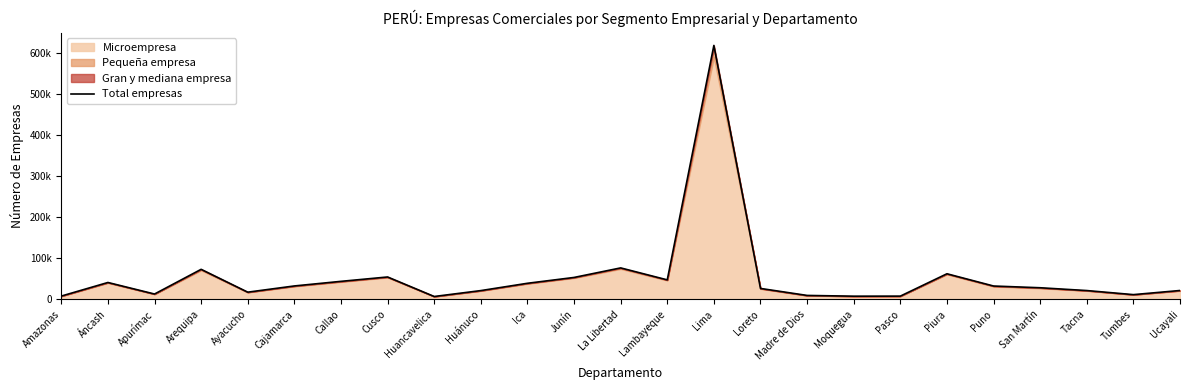

How many data points does each series have?

25